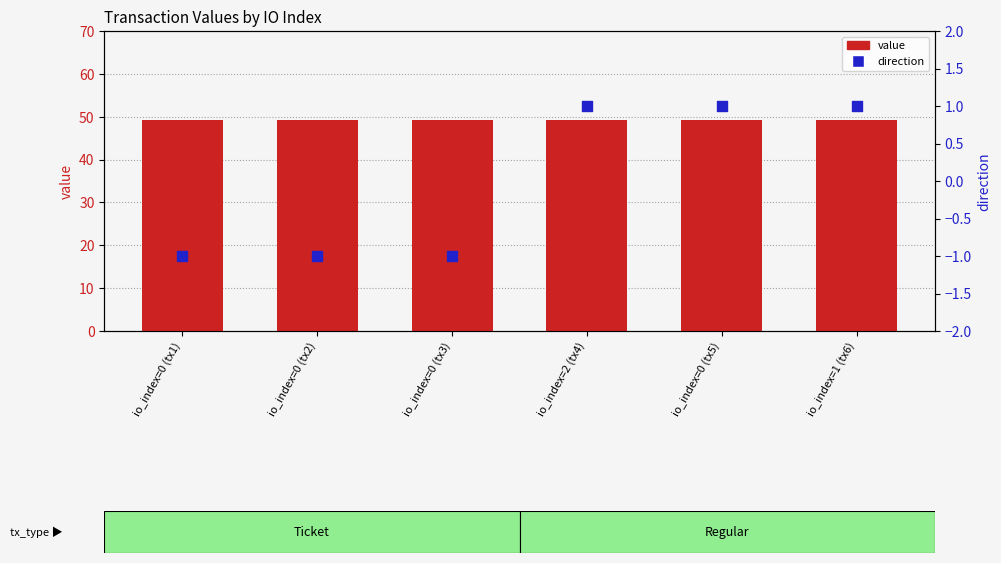

What is the total value across all series at io_index=0 (tx2)?

48.2